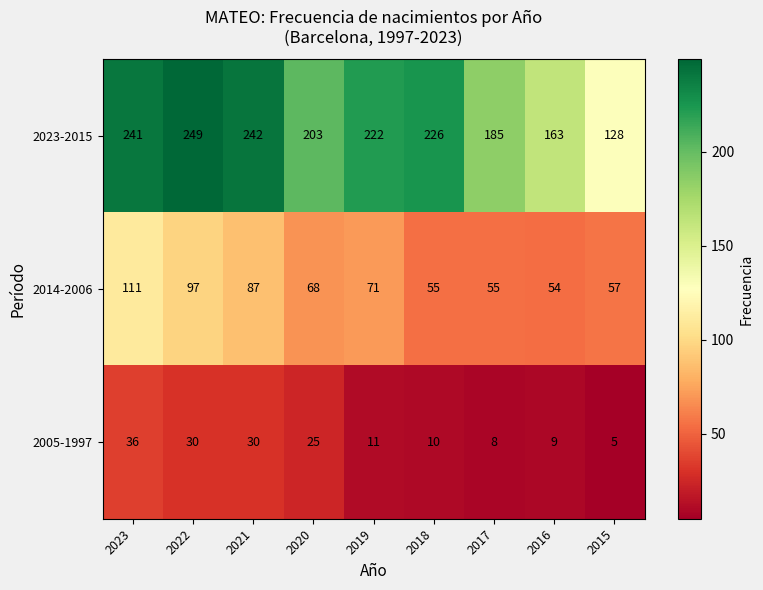

How many categories are shown in the chart?

9